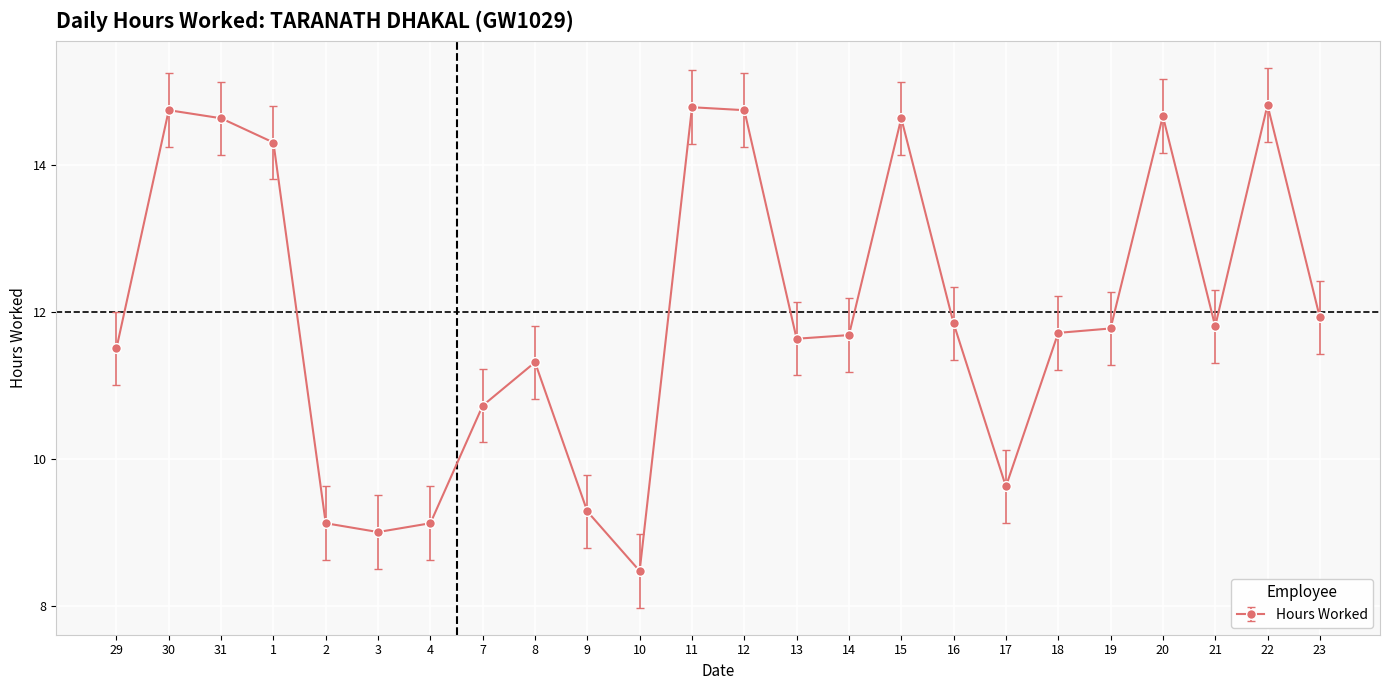

What is the ratio of the value at 8 to the value at 7?

1.1